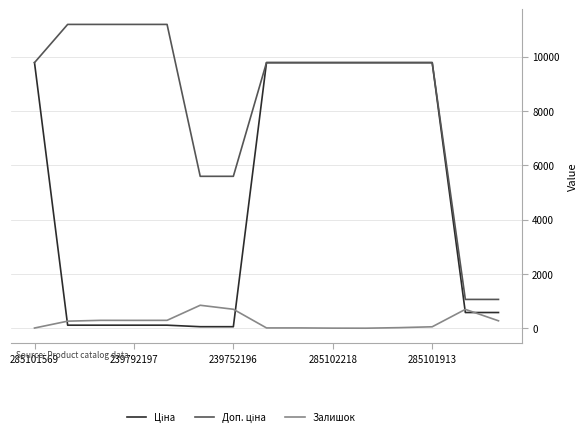

What is the greatest value displayed?

11182.0